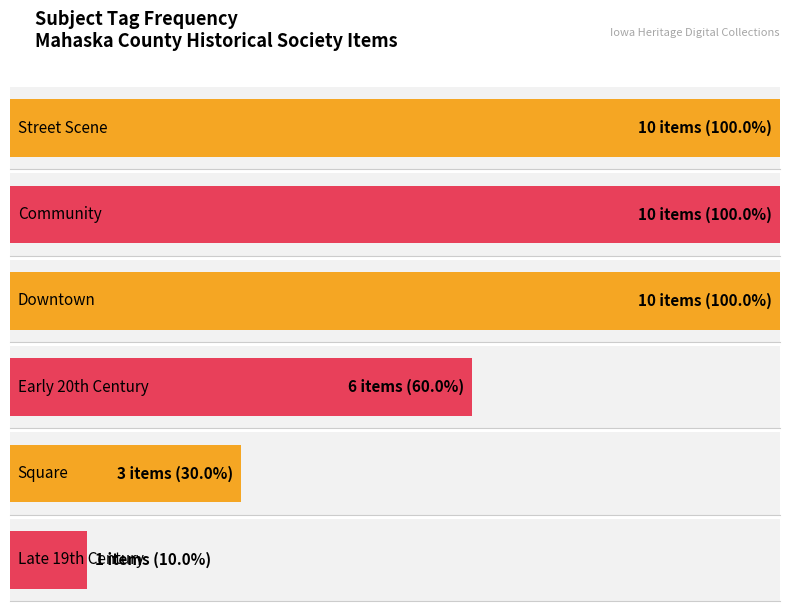

True or false: public has a value of 0 at 78478.

False